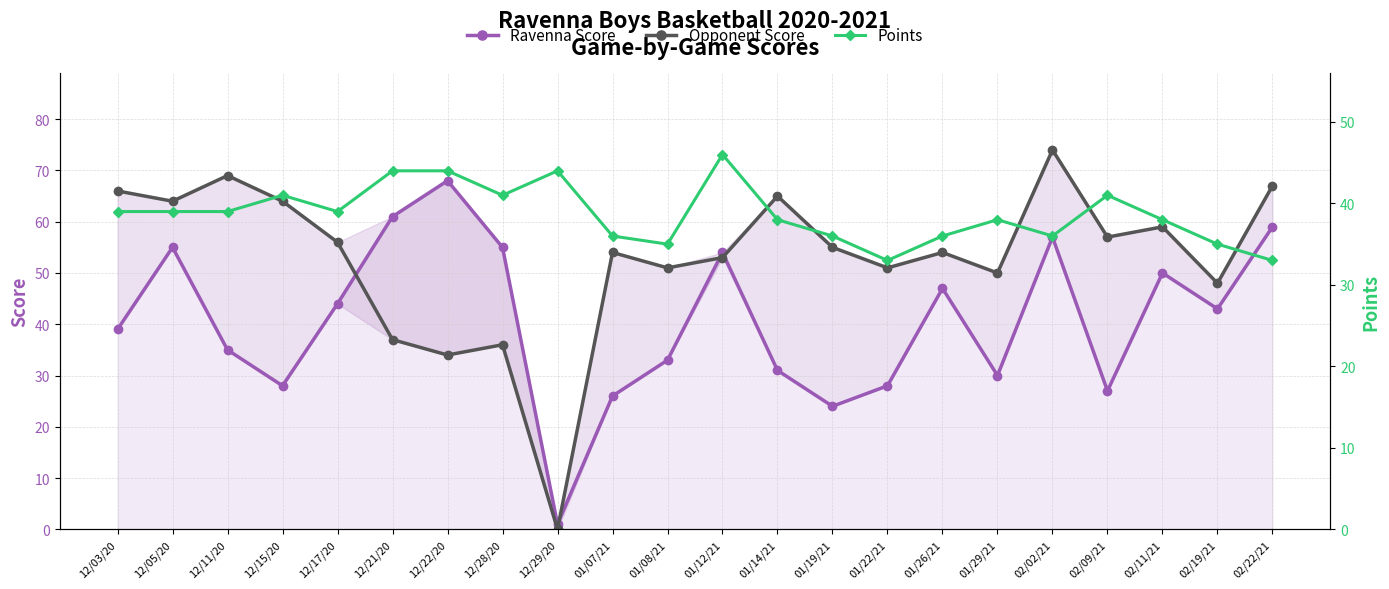

Which label corresponds to the smallest value in the chart?

12/29/20